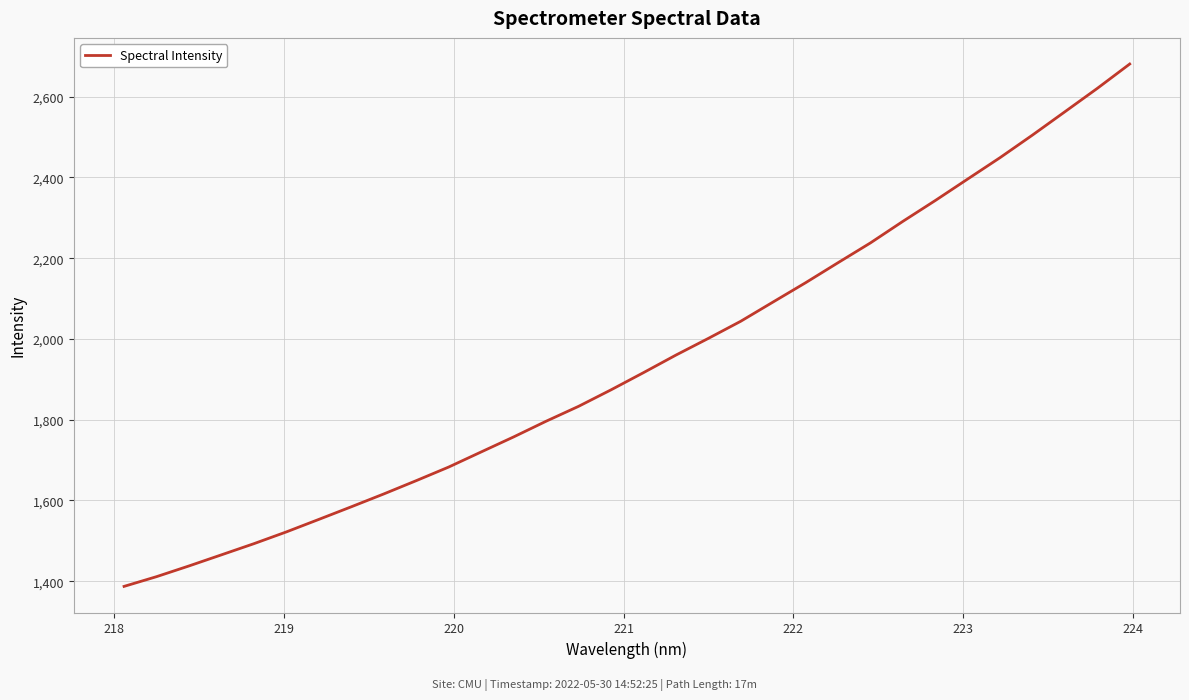

What is the difference between the maximum and minimum values?

1293.8